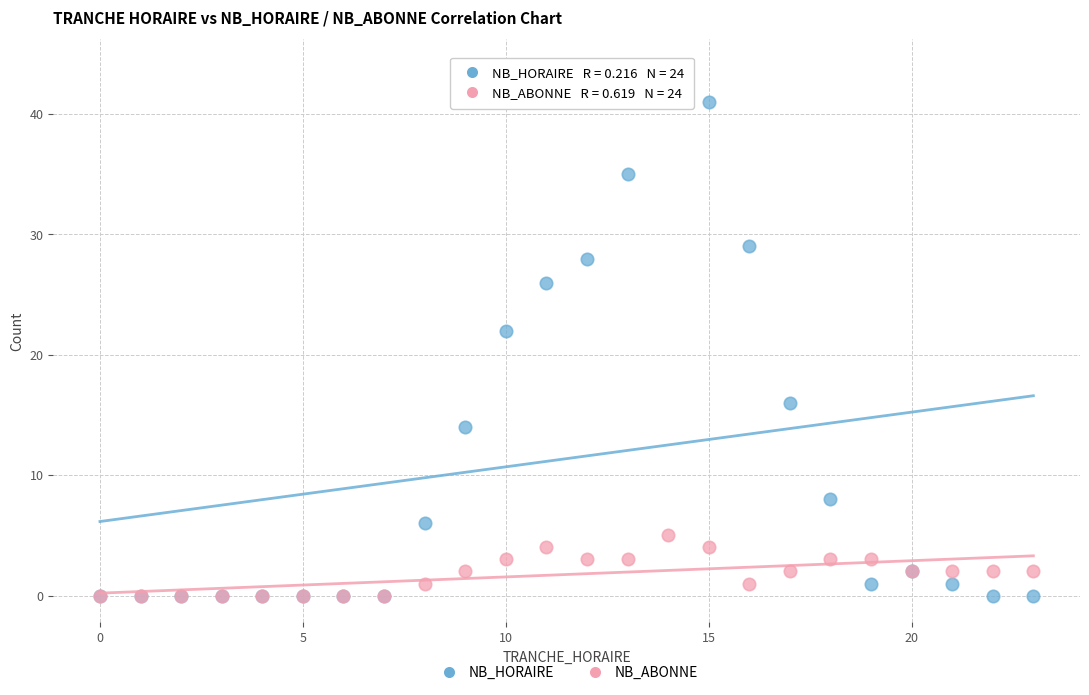

Which series has the largest Y range (max minus min)?

NB_HORAIRE